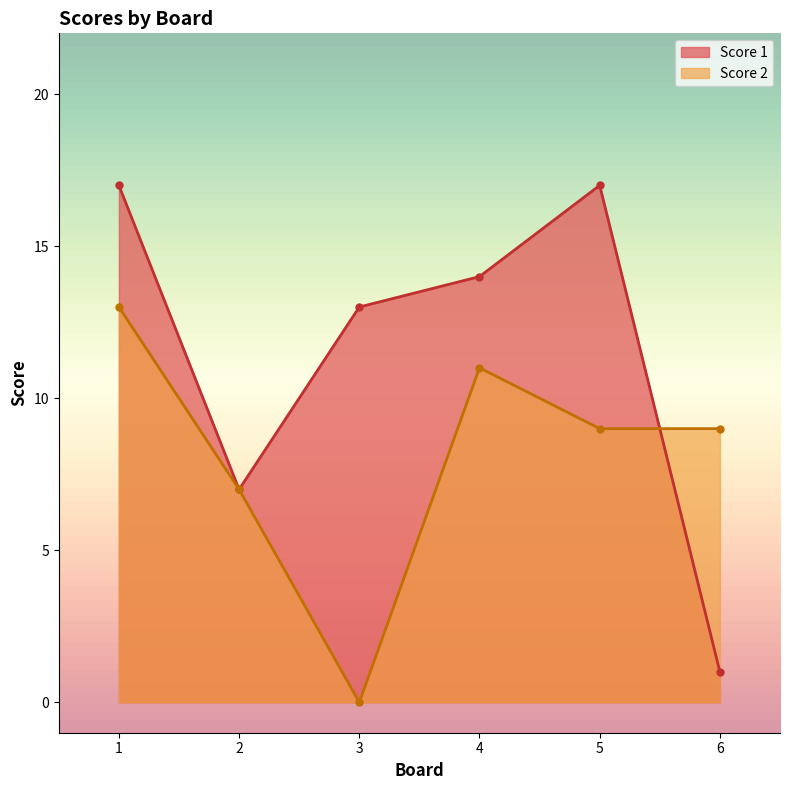

True or false: Score 2 and Score 1 cross at least once.

True